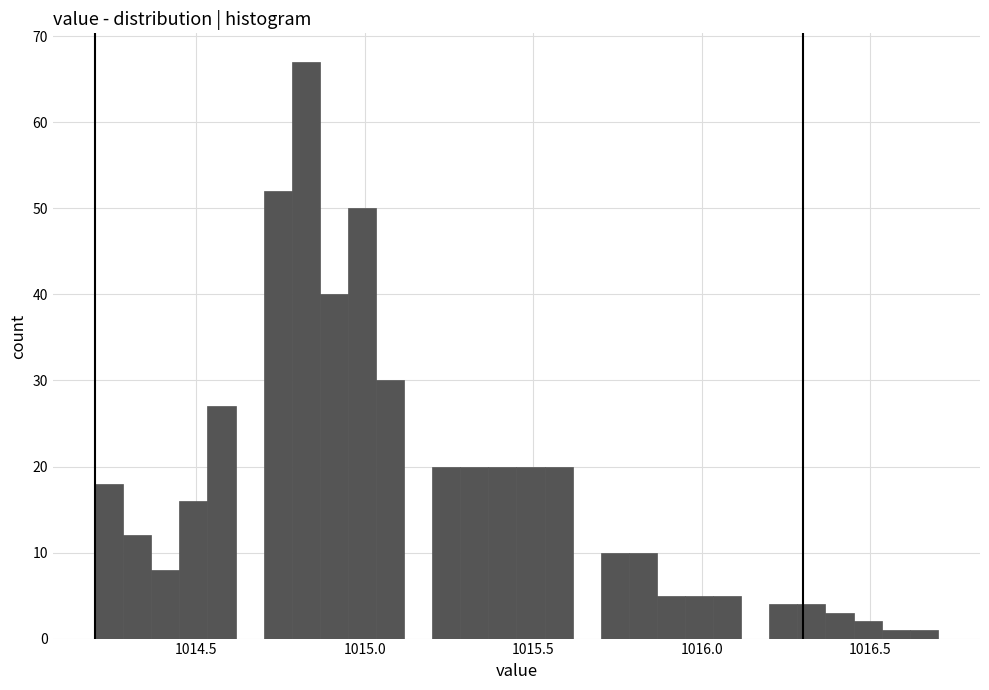

Around what value on the x-axis is the tallest bar? Give the approximate position of its centre, as read against the axis.

1014.85